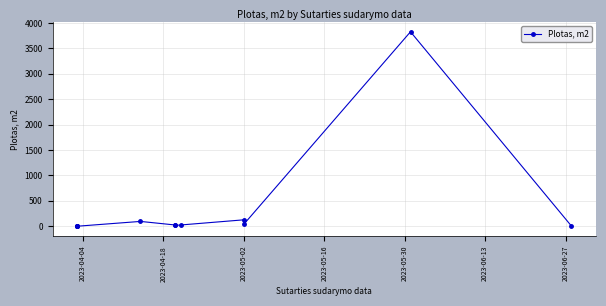

How many points are lower than both their immediate neighbors (excluding endpoints)?

2